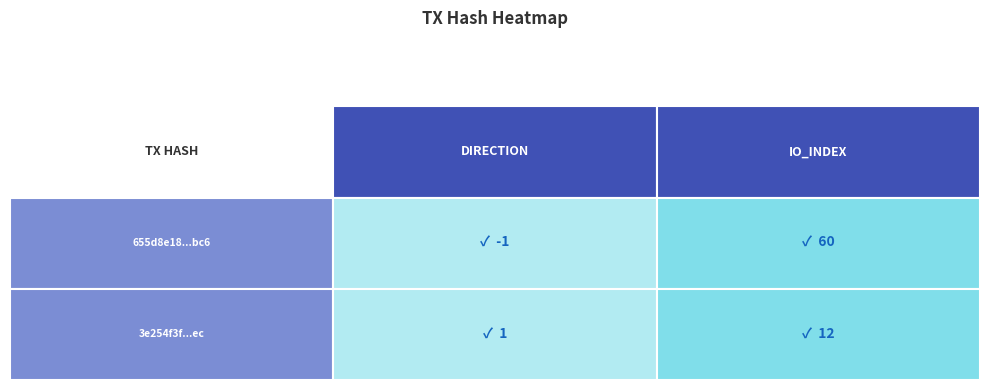

What is the spread (max minus min) of values at io_index?

48